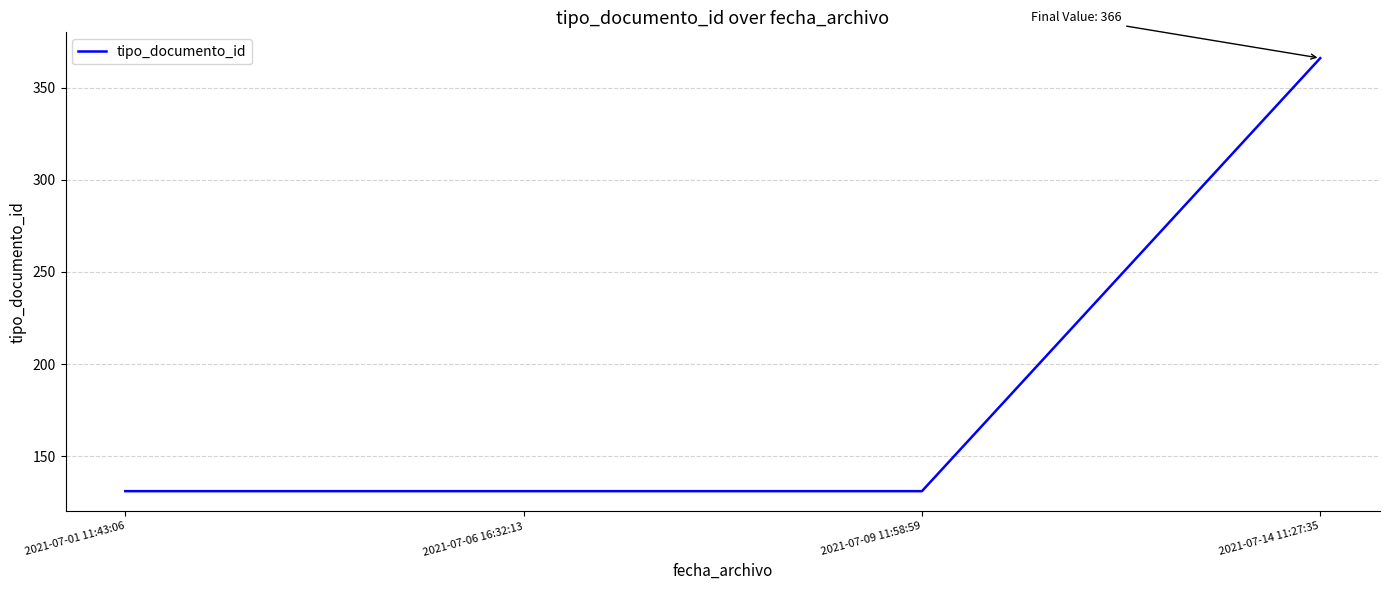

Is it true that the value at 2021-07-09 11:58:59 is 131?

True